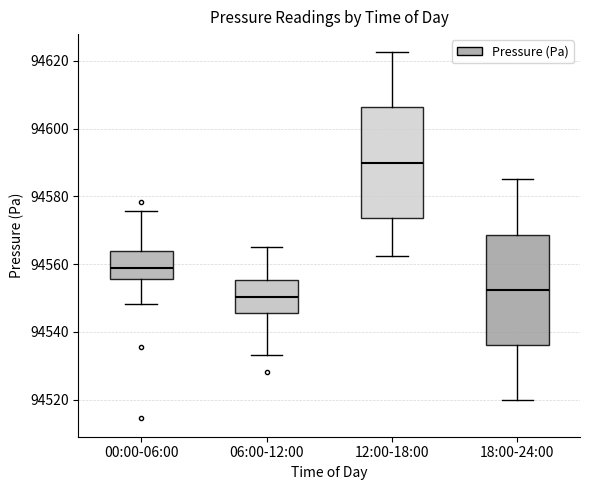

Reading left to right, read every box against the y-axis: the position of its median line, the range the box covers, and the ends of its whiskers. The values are not printed on the chart, so give them approximately, as read against the axis.

00:00-06:00: median 94558, box 94556 to 94564, whiskers 94548 to 94576
06:00-12:00: median 94550, box 94546 to 94556, whiskers 94534 to 94566
12:00-18:00: median 94590, box 94574 to 94606, whiskers 94562 to 94622
18:00-24:00: median 94552, box 94536 to 94568, whiskers 94520 to 94586